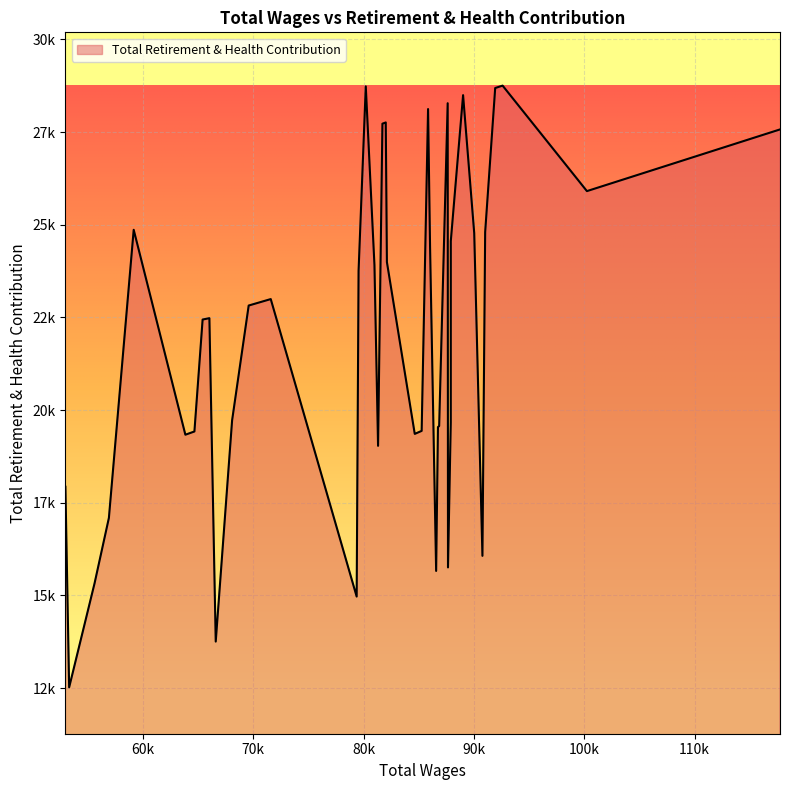

Which label corresponds to the largest value in the chart?

92604